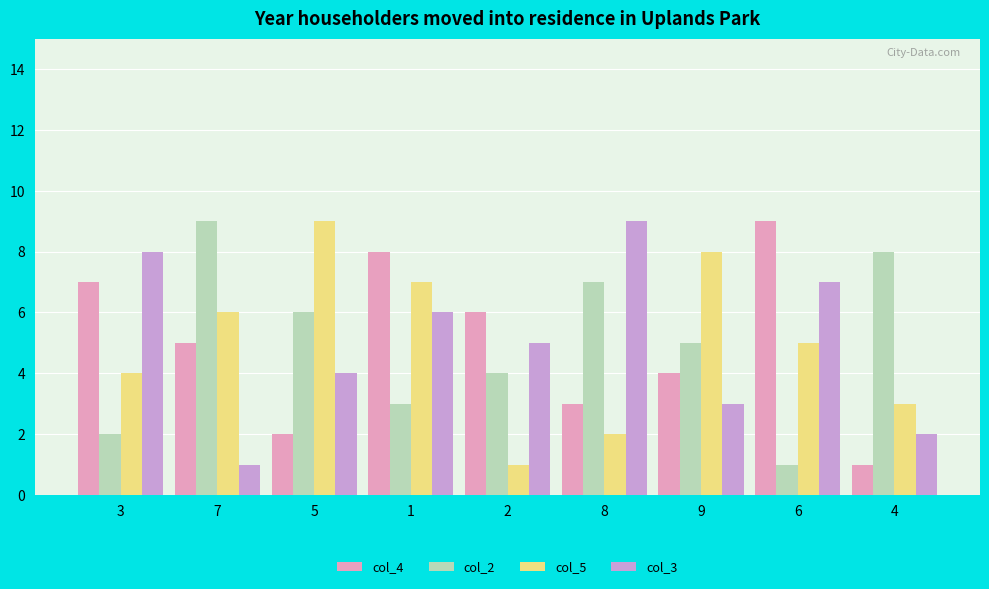

Rank the categories by col_4 value from highest to lowest.

6, 1, 3, 2, 7, 9, 8, 5, 4